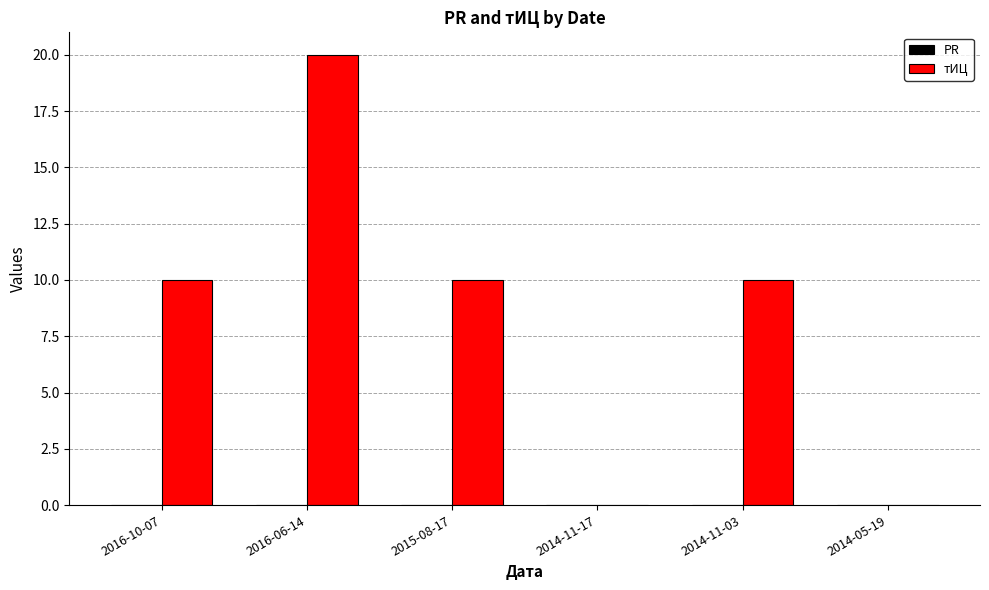

Which label corresponds to the largest value in the chart?

2016-06-14